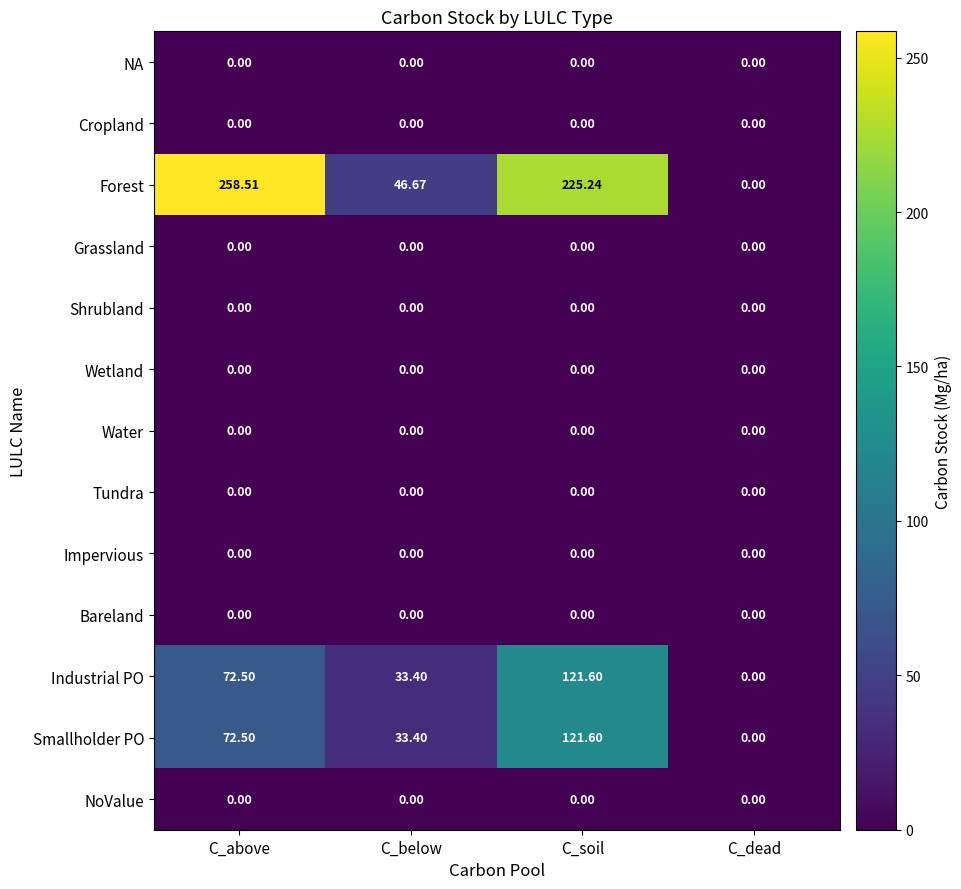

Which series has the widest spread of values?

Forest